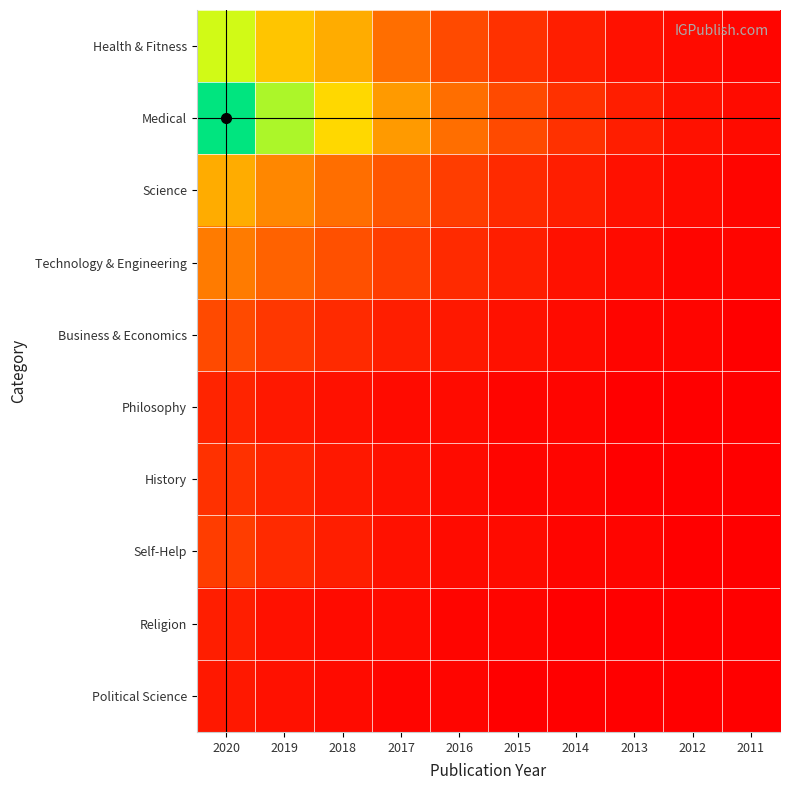

Reading left to right, list all the values displayed in this chart.

Health & Fitness: 2020=45	2019=32	2018=28	2017=18	2016=12	2015=8	2014=5	2013=3	2012=2	2011=1
Medical: 2020=62	2019=48	2018=35	2017=25	2016=18	2015=12	2014=8	2013=5	2012=3	2011=2
Science: 2020=28	2019=22	2018=18	2017=14	2016=10	2015=7	2014=5	2013=3	2012=2	2011=1
Technology & Engineering: 2020=20	2019=16	2018=13	2017=10	2016=7	2015=5	2014=3	2013=2	2012=1	2011=1
Business & Economics: 2020=12	2019=9	2018=7	2017=5	2016=4	2015=3	2014=2	2013=1	2012=1	2011=0
Philosophy: 2020=6	2019=4	2018=3	2017=2	2016=2	2015=1	2014=1	2013=0	2012=0	2011=0
History: 2020=8	2019=6	2018=4	2017=3	2016=2	2015=1	2014=1	2013=0	2012=0	2011=0
Self-Help: 2020=10	2019=7	2018=5	2017=3	2016=2	2015=2	2014=1	2013=1	2012=0	2011=0
Religion: 2020=5	2019=3	2018=2	2017=2	2016=1	2015=1	2014=0	2013=0	2012=0	2011=0
Political Science: 2020=4	2019=3	2018=2	2017=1	2016=1	2015=0	2014=0	2013=0	2012=0	2011=0